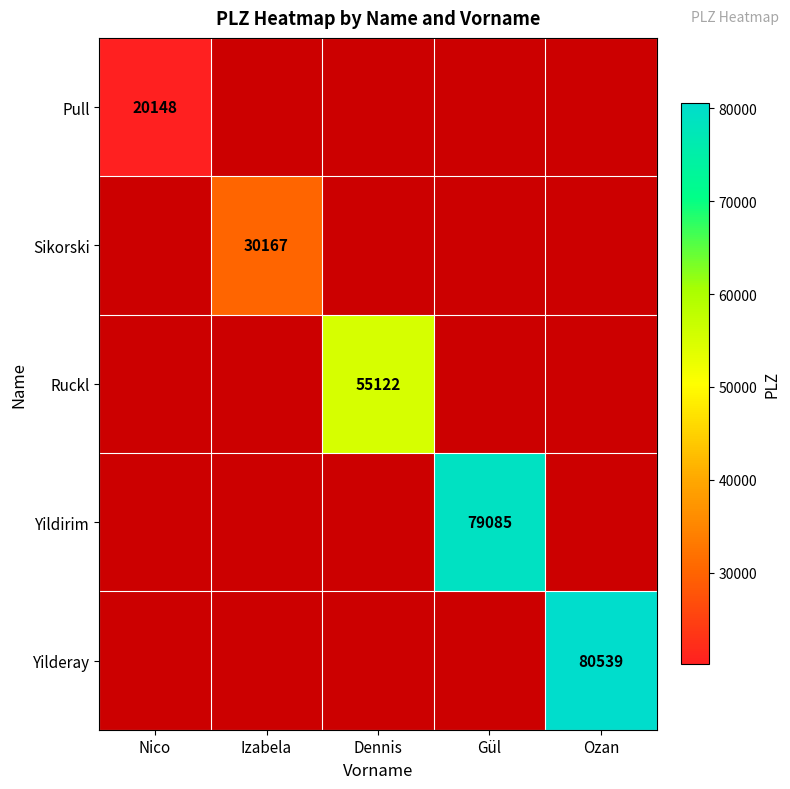

How many series are shown in this chart?

5